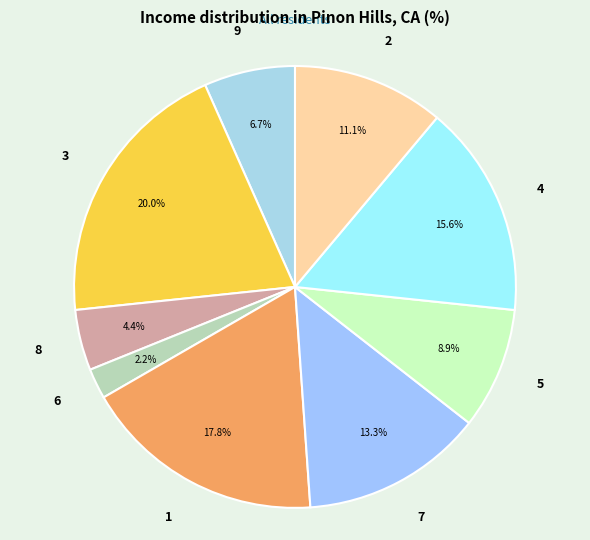

To the nearest percent, what is the average slice percentage?

11%